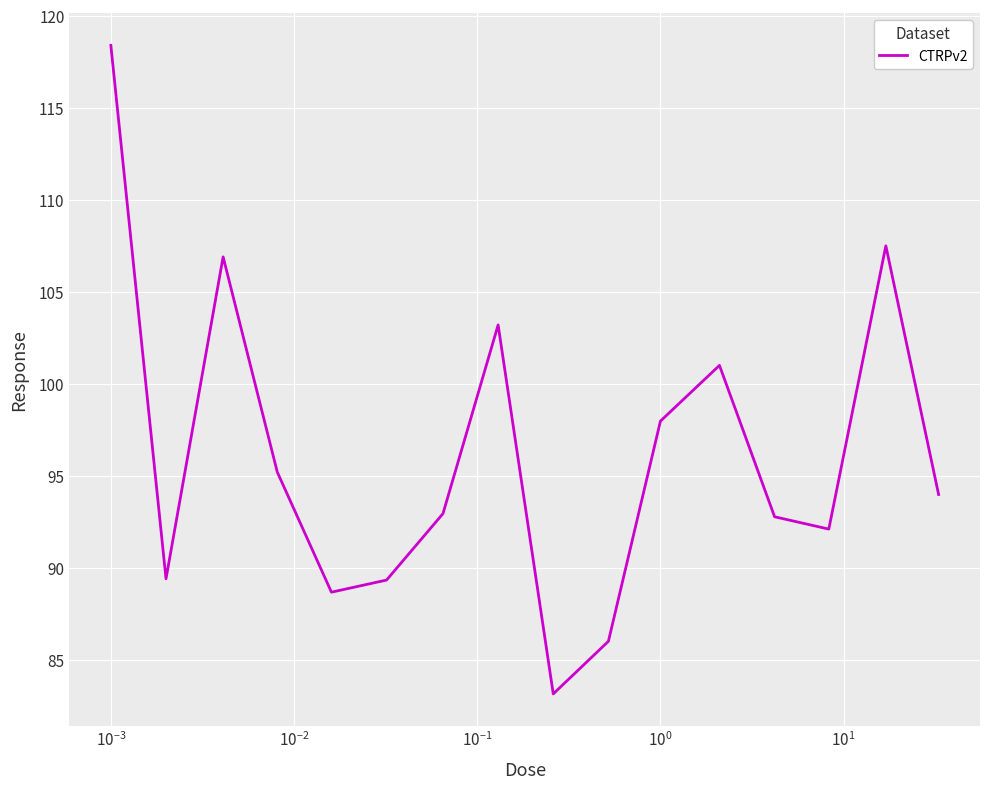

What is the greatest value displayed?

118.4